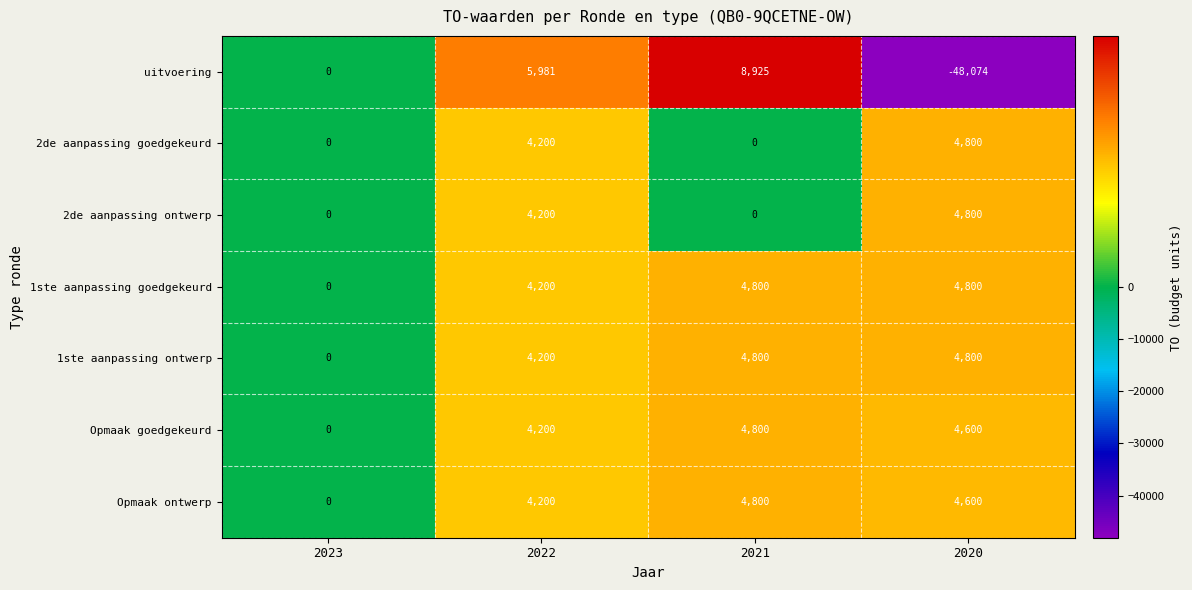

What is the average value of the 1ste aanpassing ontwerp series?

3450